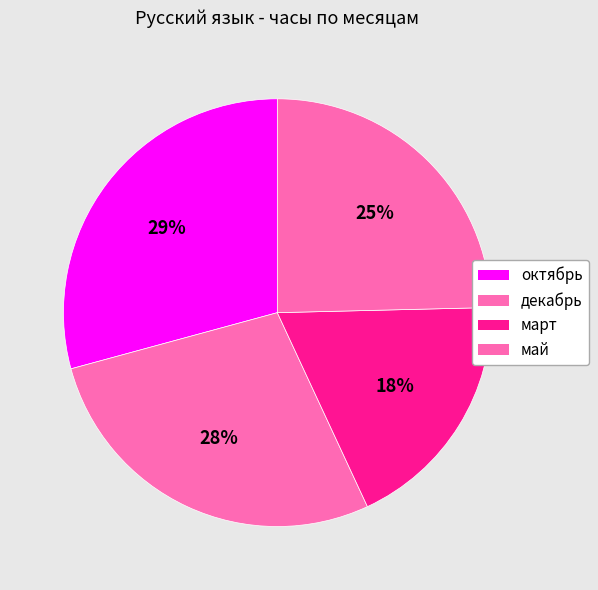

Does декабрь represent more than half of the total?

No